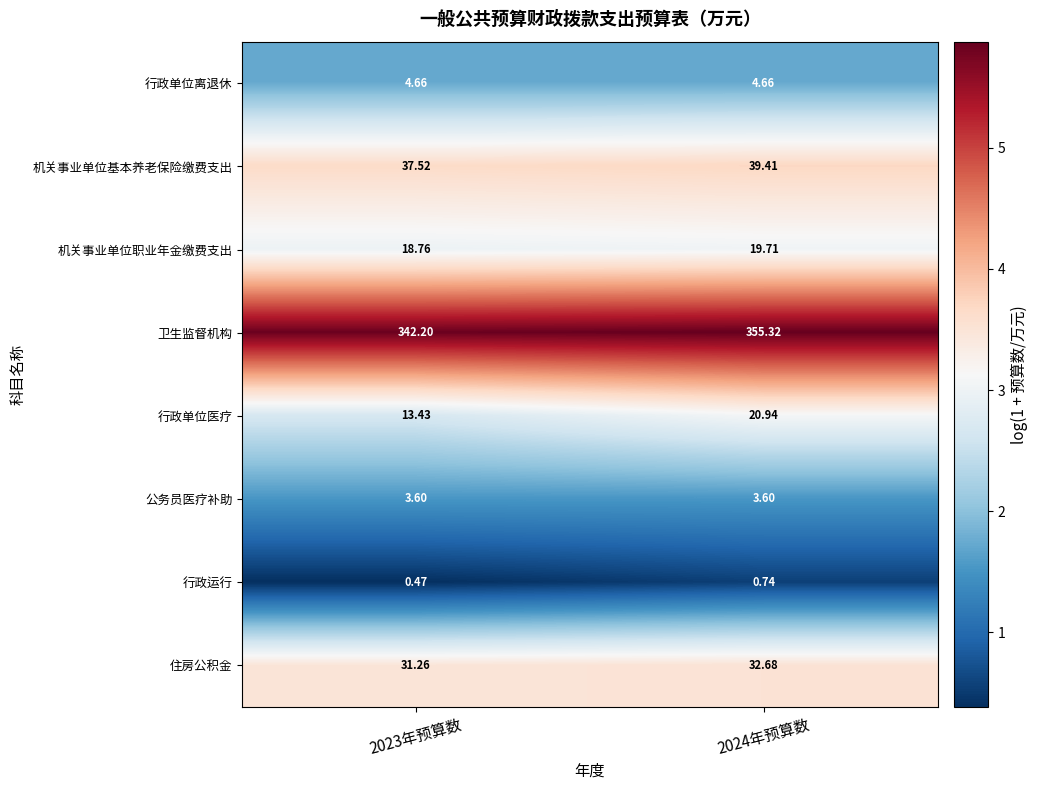

Which series has the largest total across all categories?

卫生监督机构